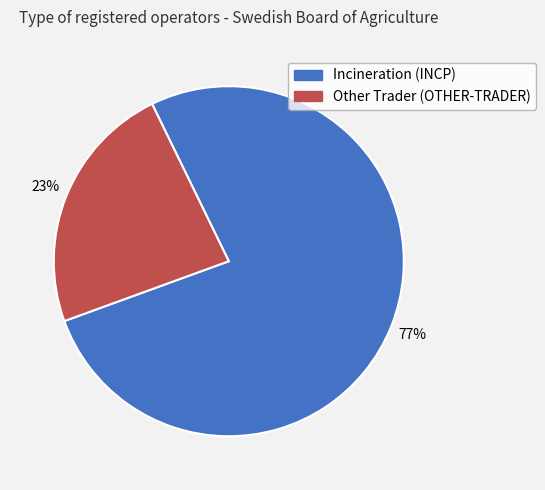

To the nearest percent, what portion does Incineration (INCP) represent?

77%